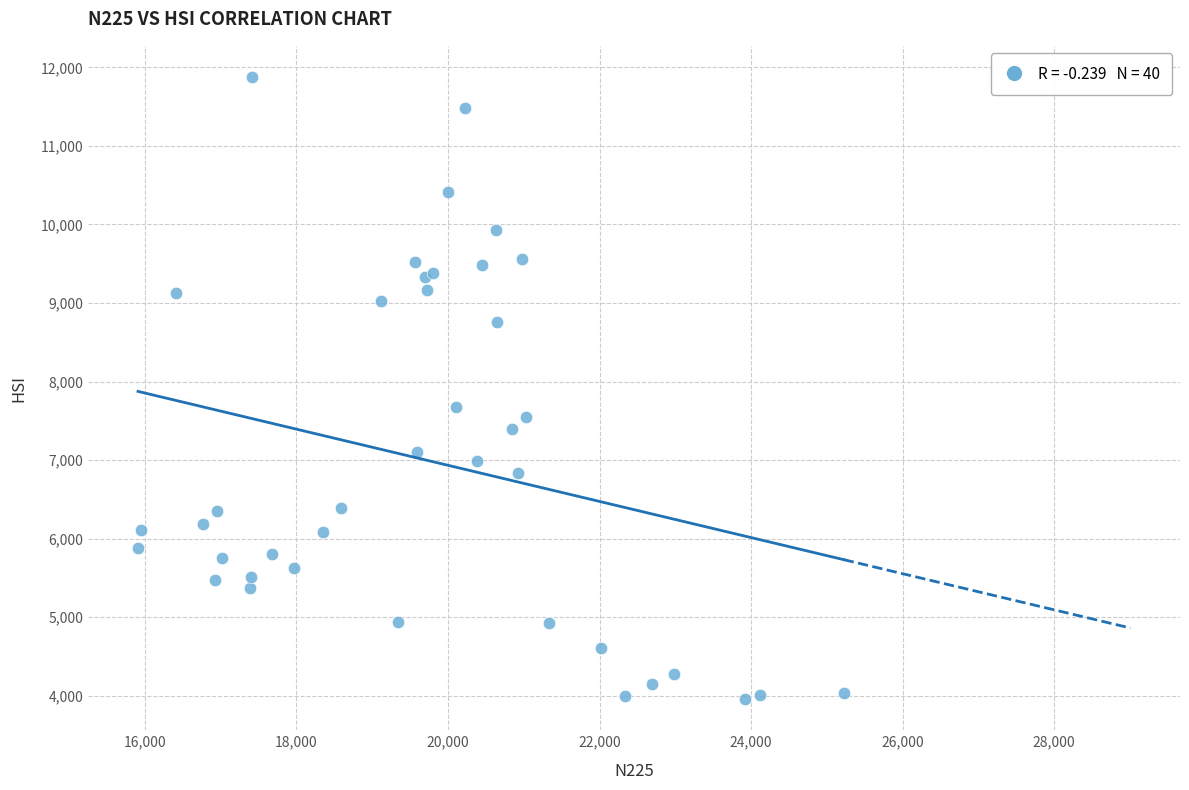

What Y value in the scatter plot is closest to 7917?

7676.2